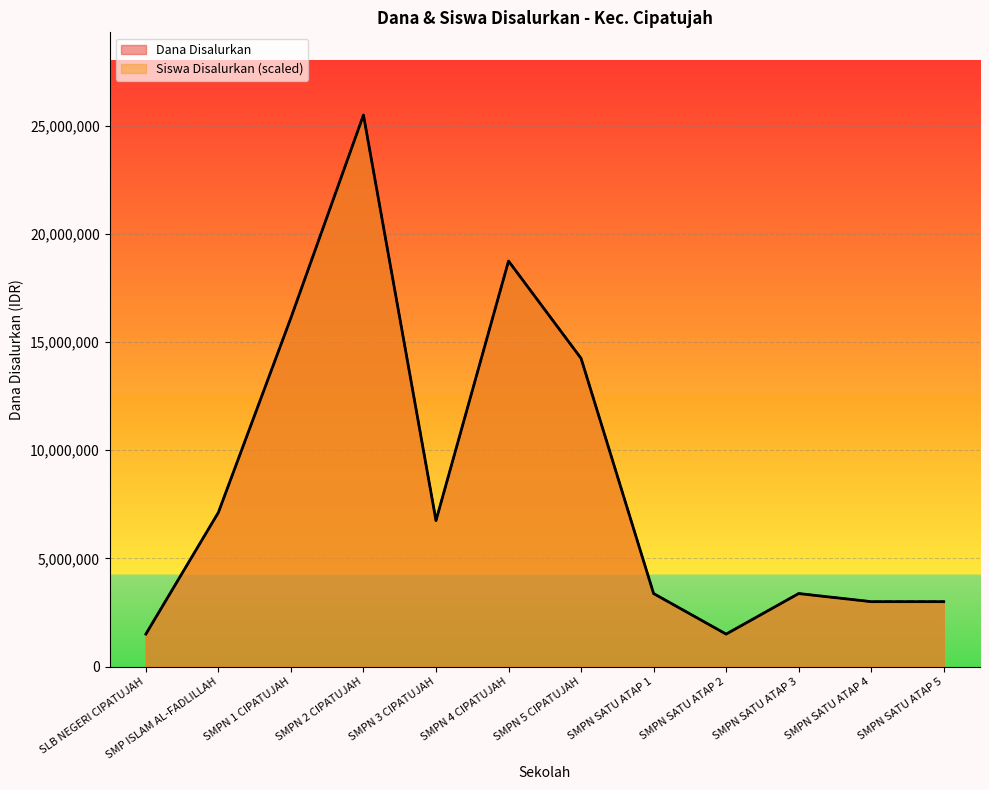

What is the difference between the maximum and minimum values in the Dana Disalurkan series?

24000000